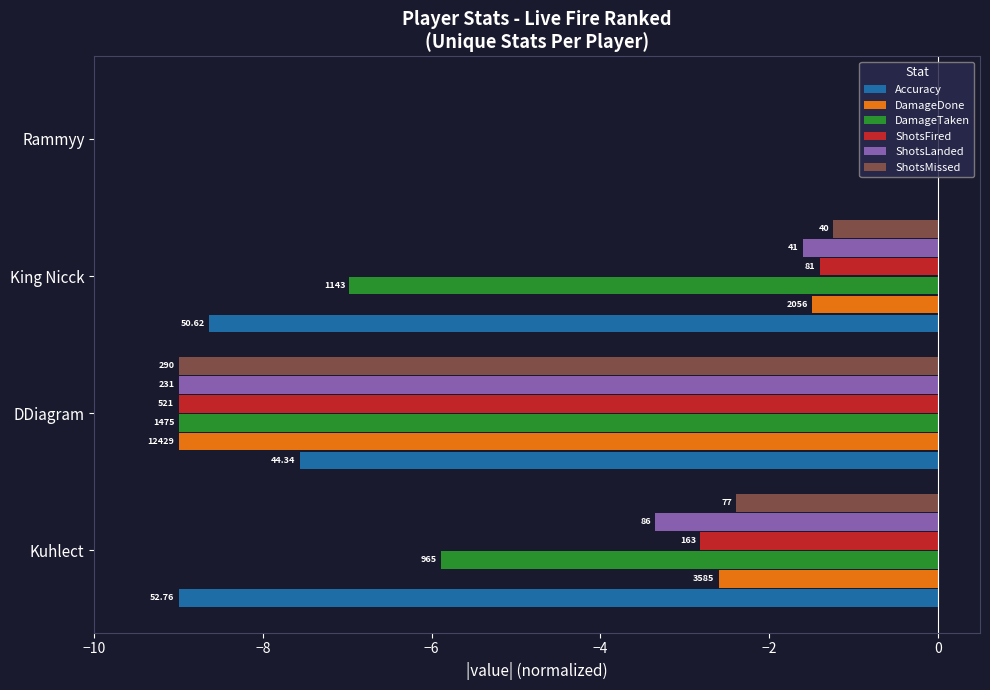

What are all the series names shown in the legend?

Accuracy, DamageDone, DamageTaken, ShotsFired, ShotsLanded, ShotsMissed